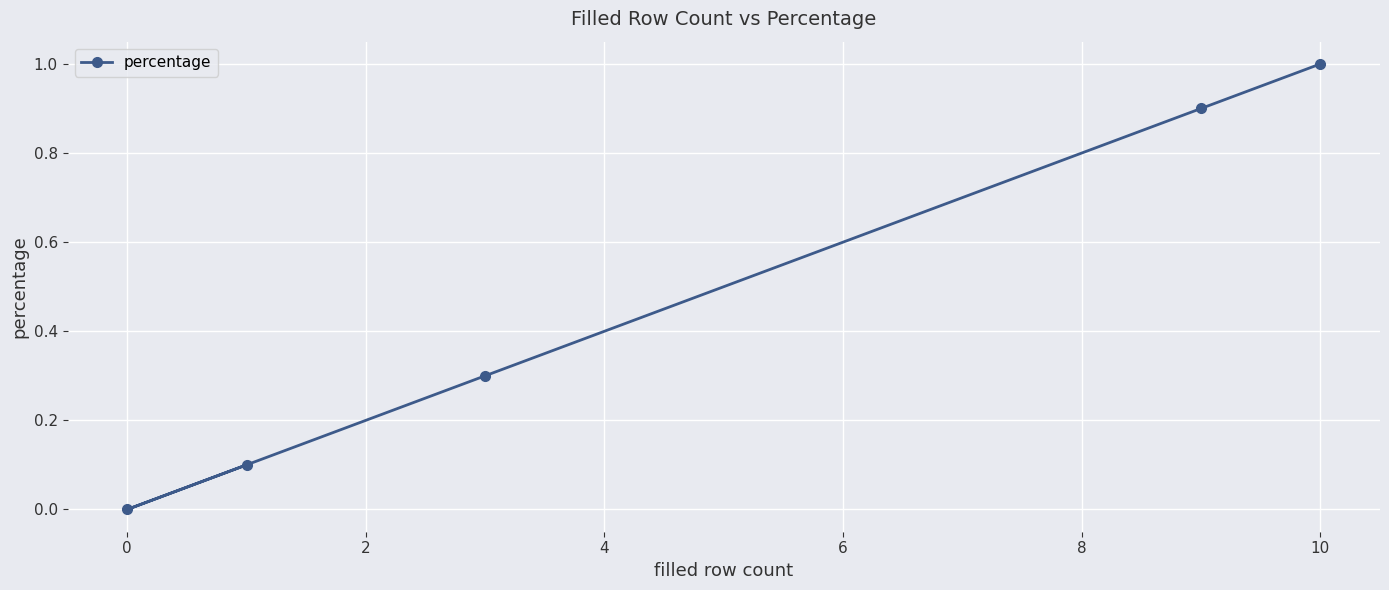

Reading right to left, list all the values displayed in this chart.

1.0	0.9	0.3	0.1	0.0